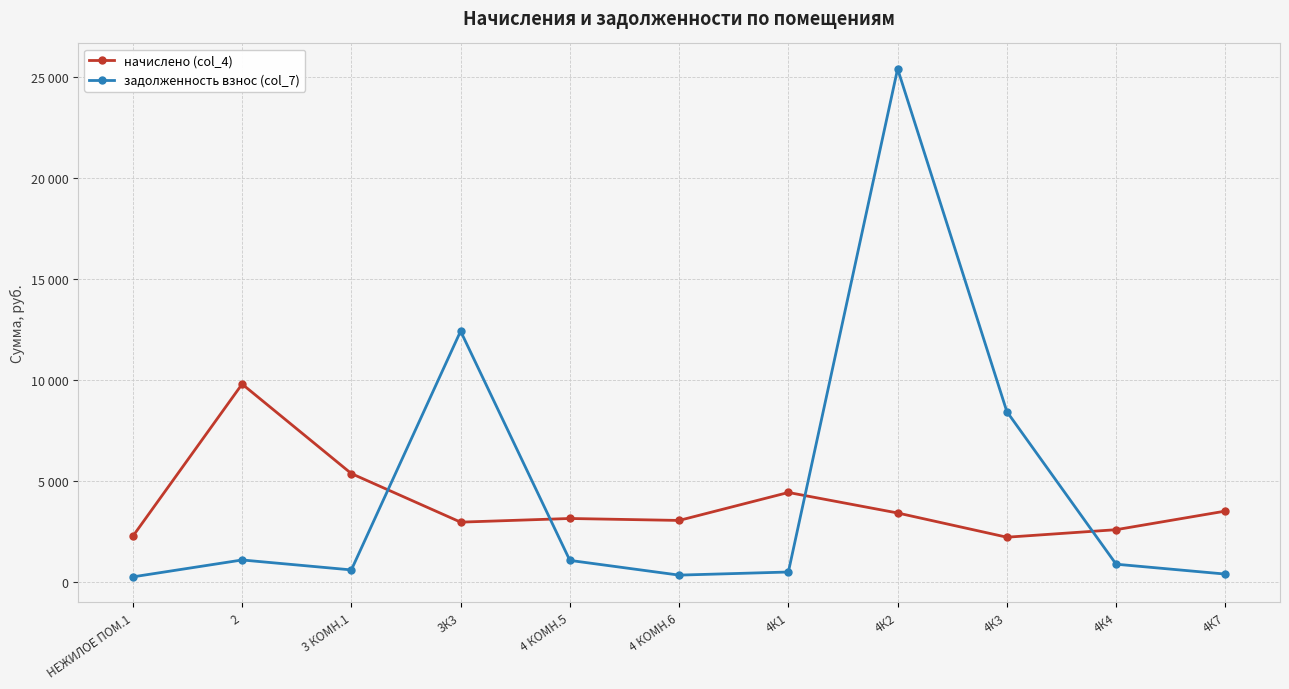

At which category is the sum across all series the highest?

4К2